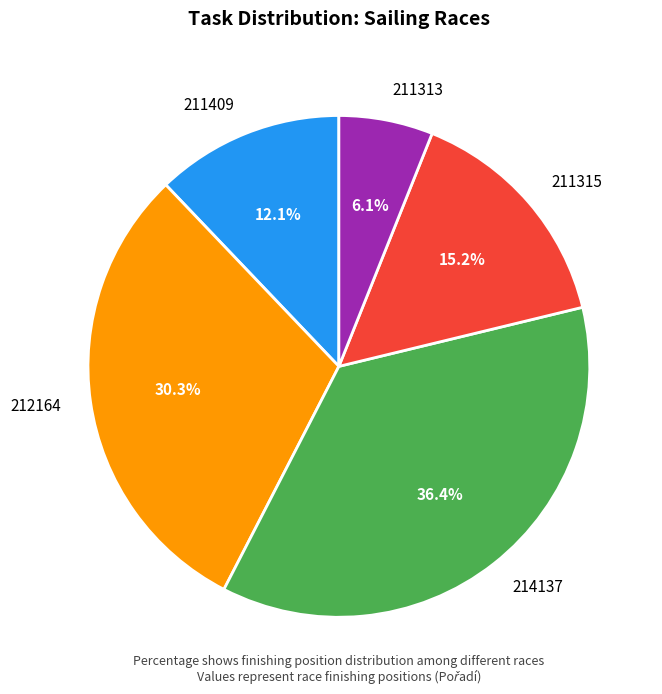

What percentage is the 211313 slice, to the nearest percent?

6%